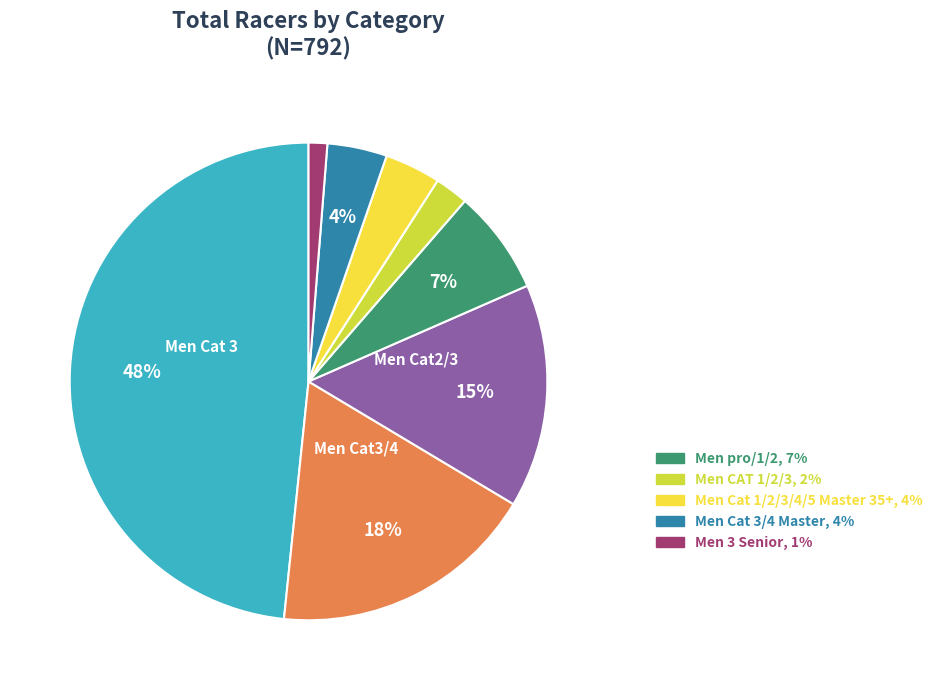

To the nearest percent, what is the difference between the largest and smallest slice percentages?

47%